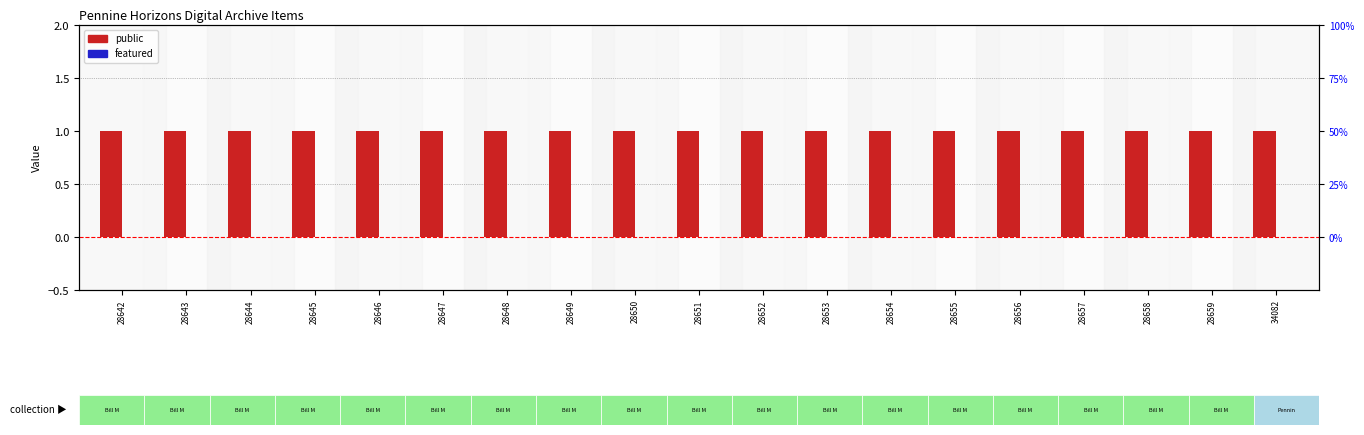

List the series in order of their overall mean, lowest first.

featured, public